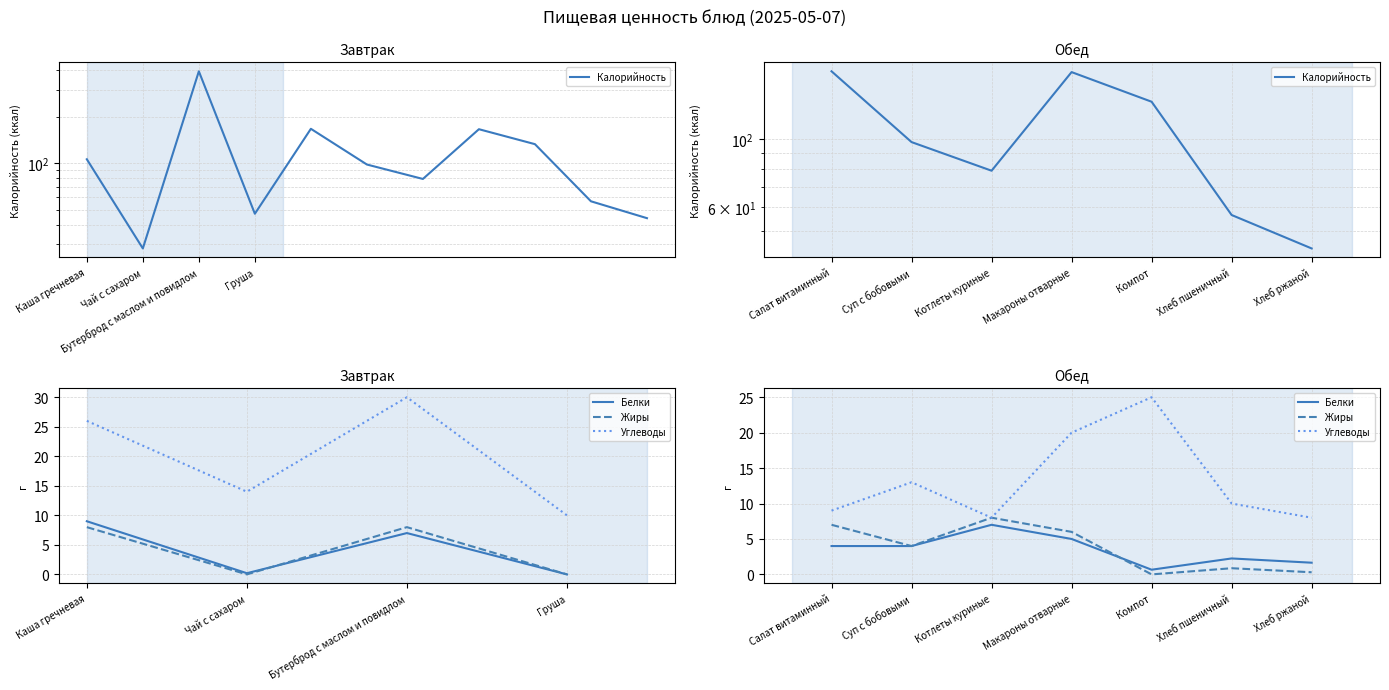

How many data points in Жиры are above 4?

3